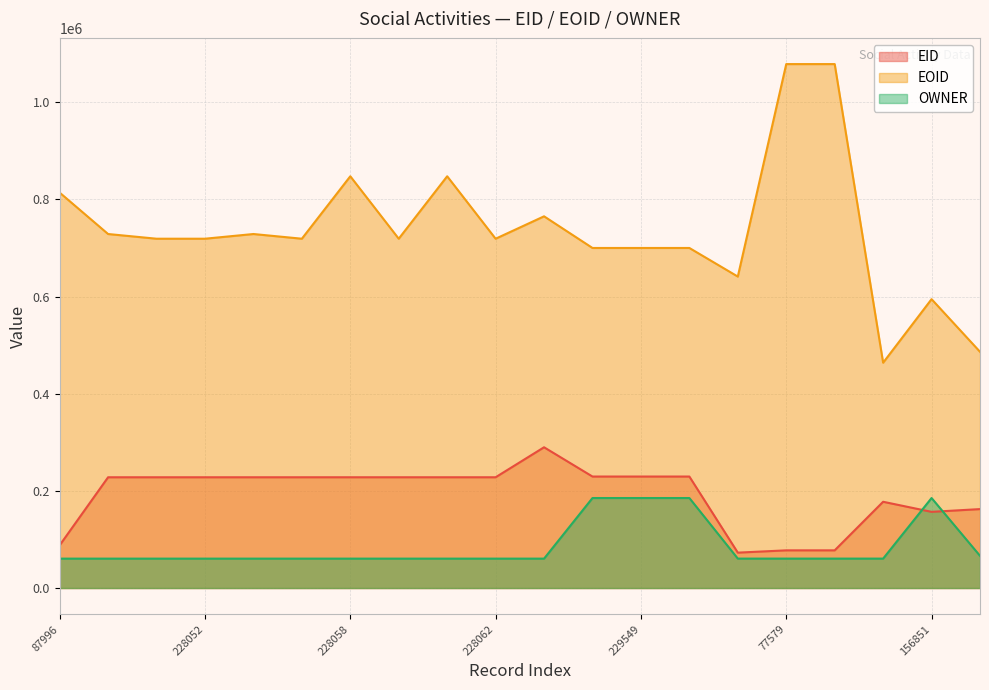

What is the difference between the maximum and second lowest values in the OWNER series?

124773